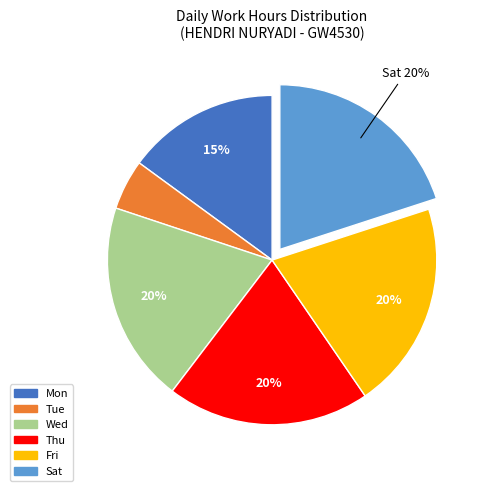

How many segments does this pie chart have?

6